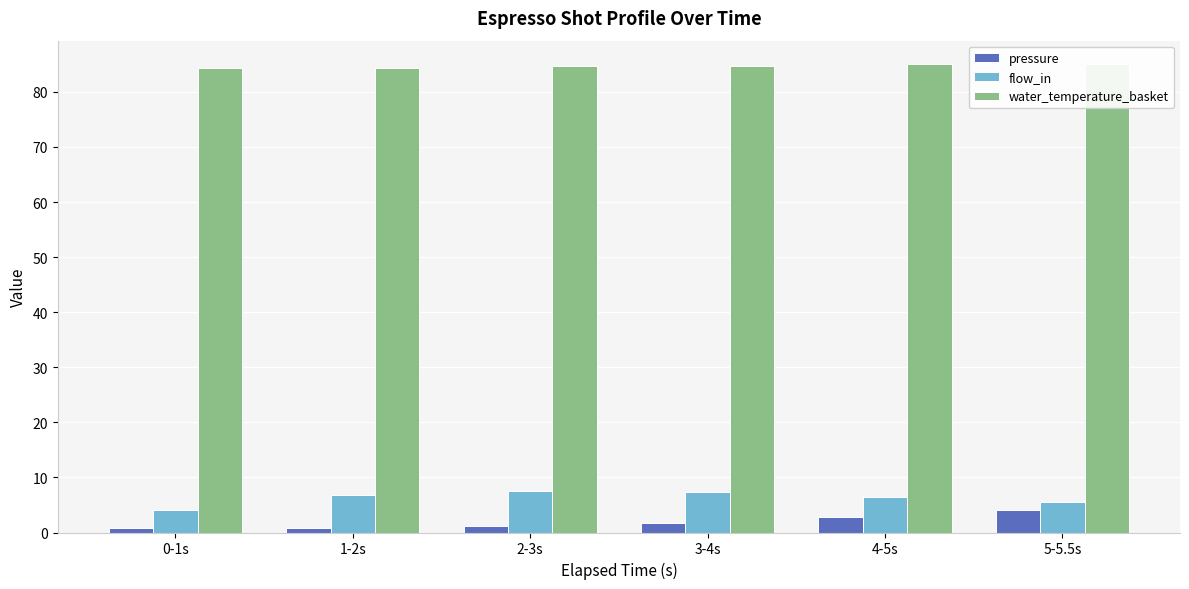

What are all the series names shown in the legend?

pressure, flow_in, water_temperature_basket